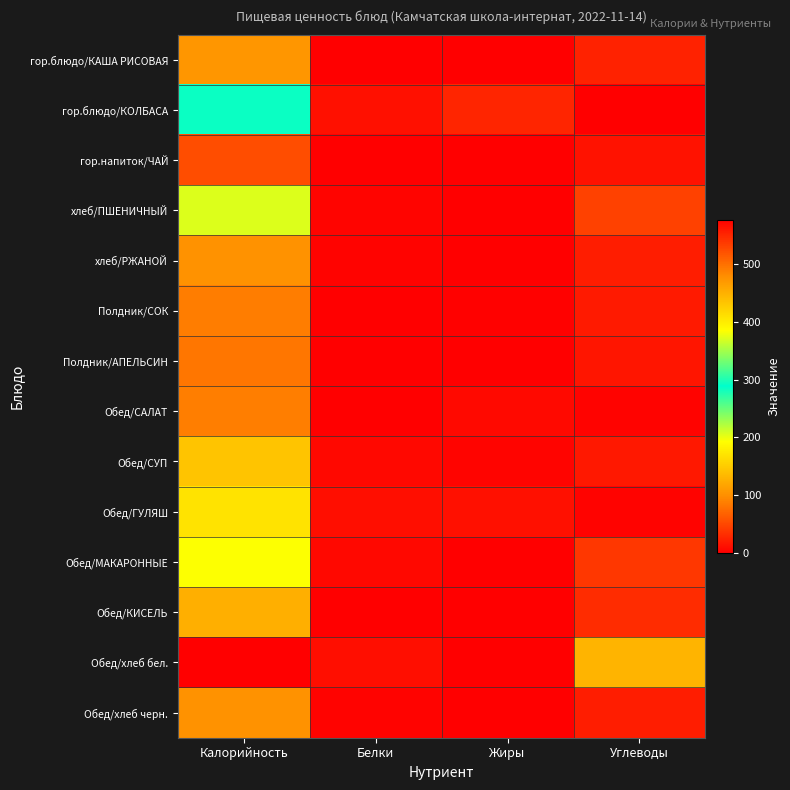

Reading left to right, extract all data points from this chart.

гор.блюдо/КАША РИСОВАЯ: Калорийность=106	Белки=1	Жиры=0	Углеводы=24
гор.блюдо/КОЛБАСА: Калорийность=285	Белки=12	Жиры=26	Углеводы=0
гор.напиток/ЧАЙ: Калорийность=54	Белки=0	Жиры=0	Углеводы=13
хлеб/ПШЕНИЧНЫЙ: Калорийность=206	Белки=4	Жиры=0	Углеводы=46
хлеб/РЖАНОЙ: Калорийность=102	Белки=3	Жиры=0	Углеводы=21
Полдник/СОК: Калорийность=86	Белки=1	Жиры=2	Углеводы=19
Полдник/АПЕЛЬСИН: Калорийность=82	Белки=1	Жиры=0	Углеводы=15
Обед/САЛАТ: Калорийность=87	Белки=1	Жиры=7	Углеводы=3
Обед/СУП: Калорийность=144	Белки=6	Жиры=4	Углеводы=18
Обед/ГУЛЯШ: Калорийность=170	Белки=11	Жиры=12	Углеводы=3
Обед/МАКАРОННЫЕ: Калорийность=194	Белки=6	Жиры=1	Углеводы=39
Обед/КИСЕЛЬ: Калорийность=126	Белки=0	Жиры=0	Углеводы=31
Обед/хлеб бел.: Калорийность=578	Белки=11	Жиры=1	Углеводы=130
Обед/хлеб черн.: Калорийность=102	Белки=3	Жиры=0	Углеводы=21